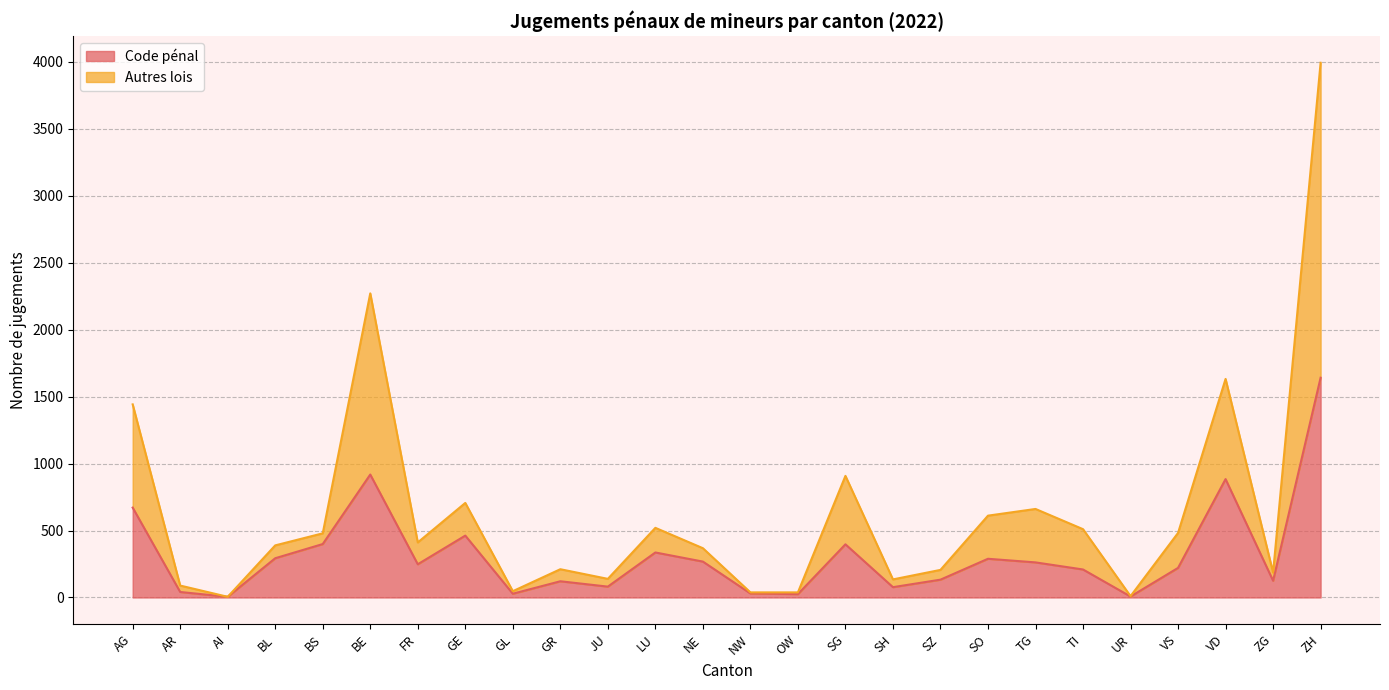

Reading left to right, what are all the values shown in this chart?

Code pénal: 671	41	5	293	399	918	248	462	28	121	81	336	268	30	25	397	77	133	289	262	209	7	221	884	125	1641
Autres lois: 1442	89	5	389	479	2271	411	706	47	211	139	520	368	38	38	908	135	206	611	661	510	10	482	1632	186	3993